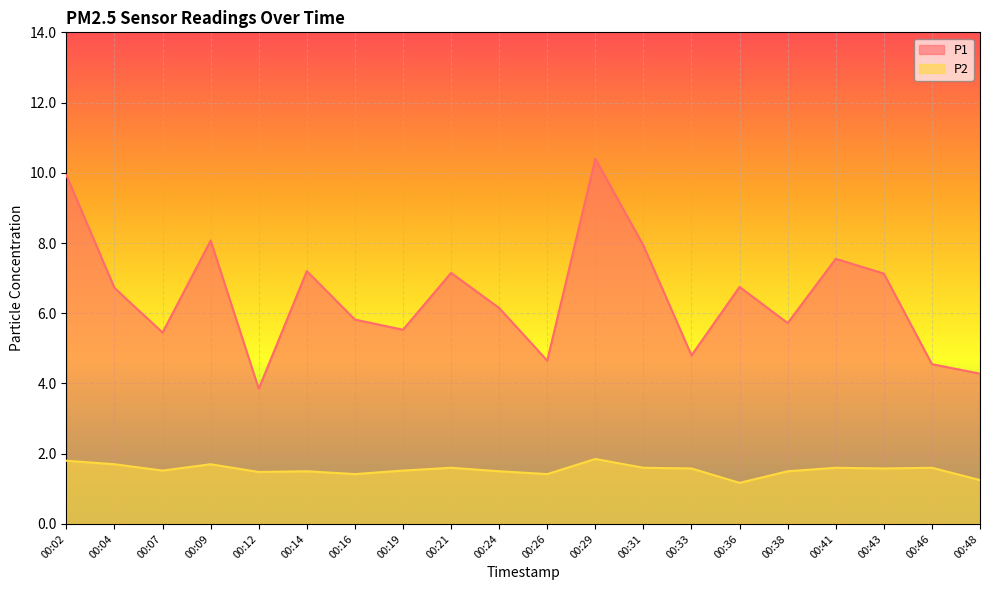

What is the total value across all series at 00:33?

6.4